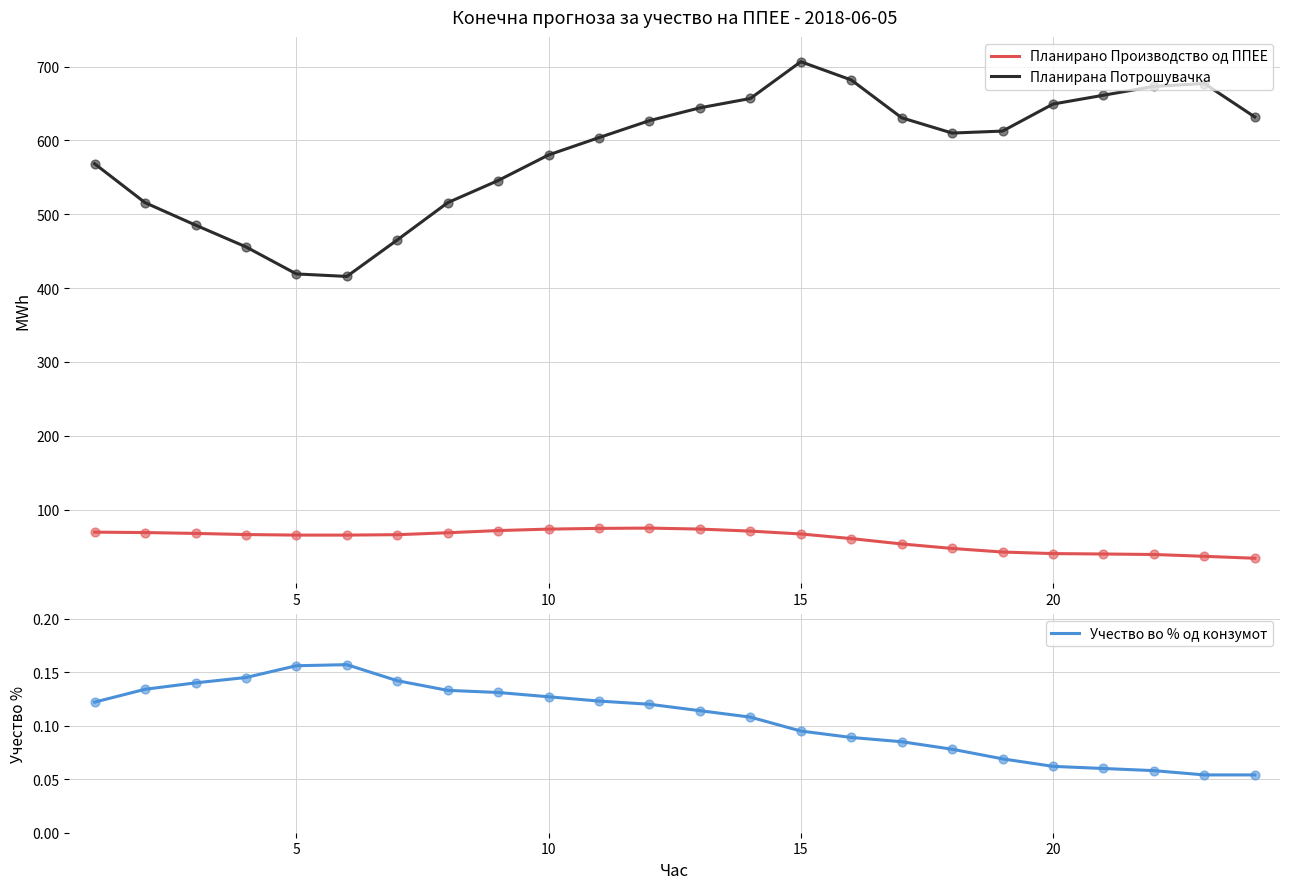

What are all the series names shown in the legend?

Планирано Производство од ППЕЕ, Планирана Потрошувачка, Учество во % од конзумот